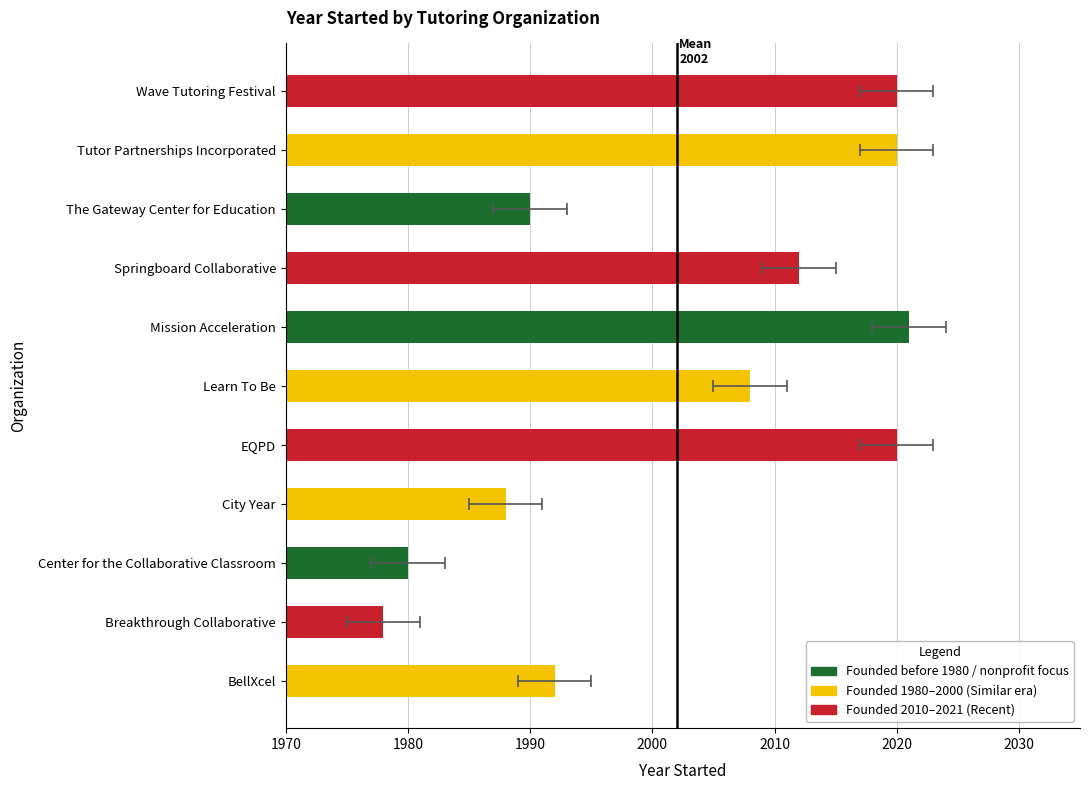

Are the bars horizontal?

Yes